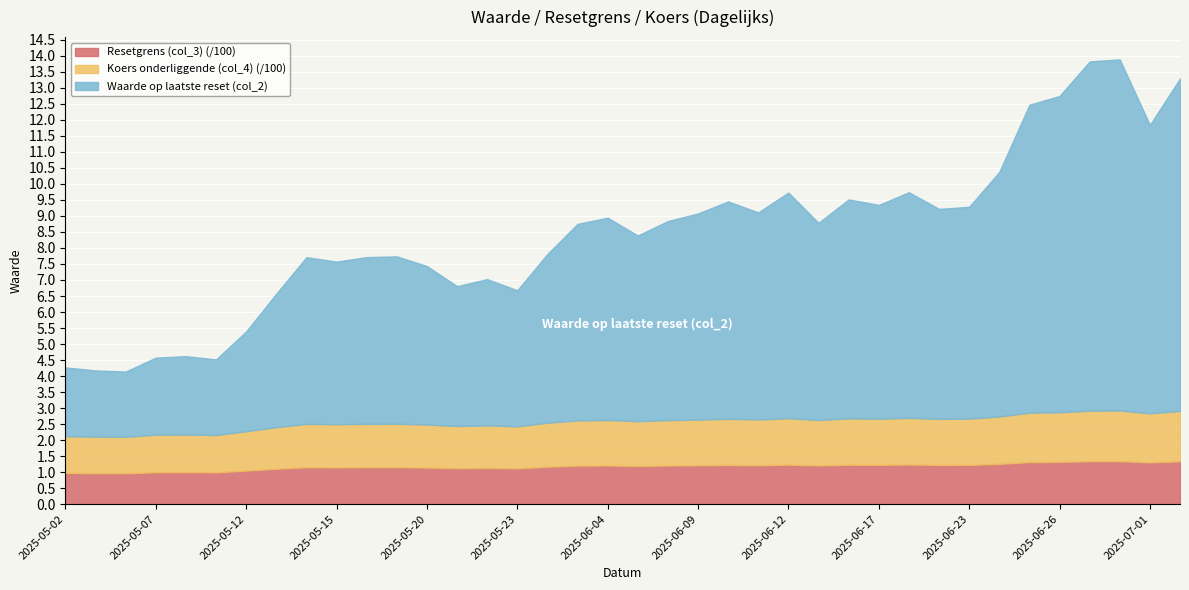

What is the sum of the Waarde op laatste reset (col_2) values at 2025-06-30 and 2025-05-19?

16.2